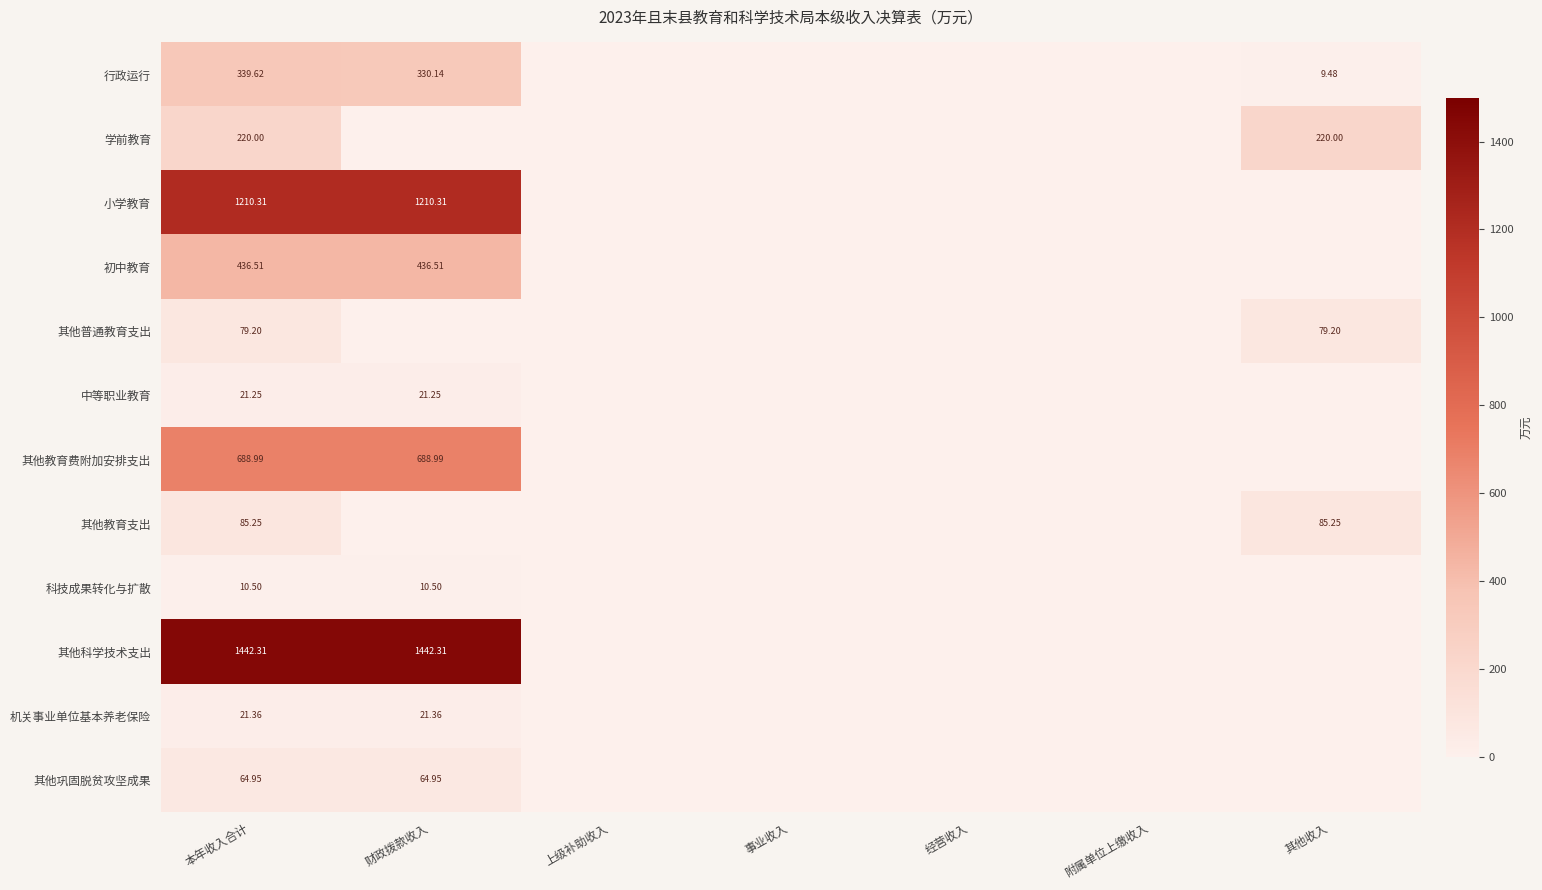

Which series has the largest range (max minus min)?

其他科学技术支出